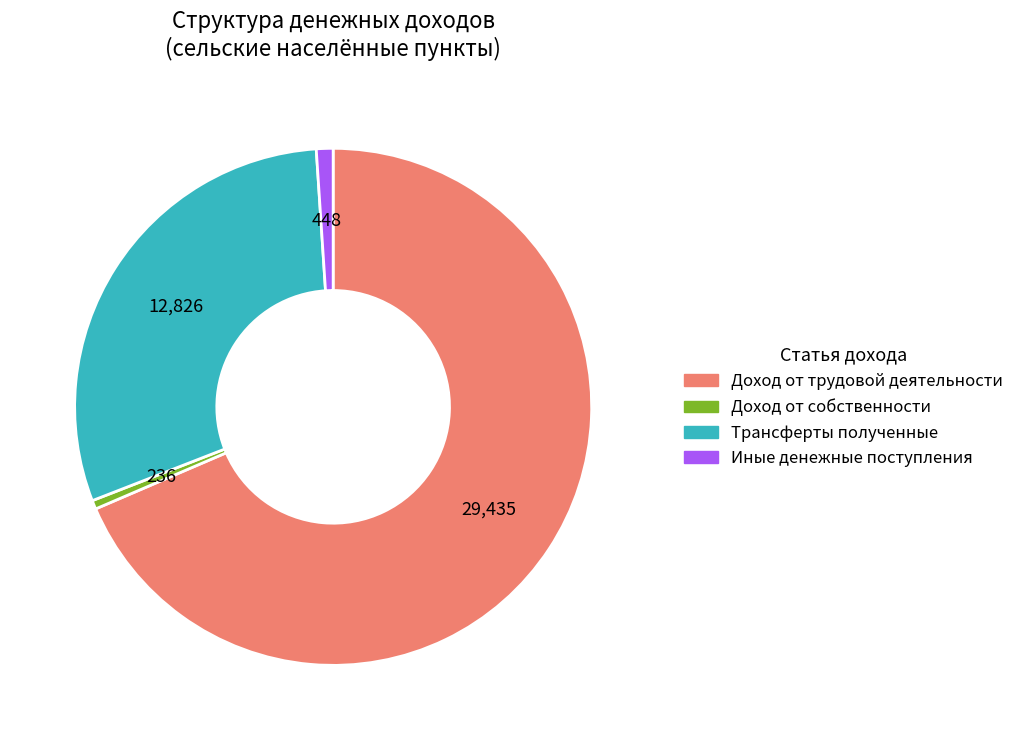

Combined, do Иные денежные поступления and Доход от трудовой деятельности account for over 50%?

Yes